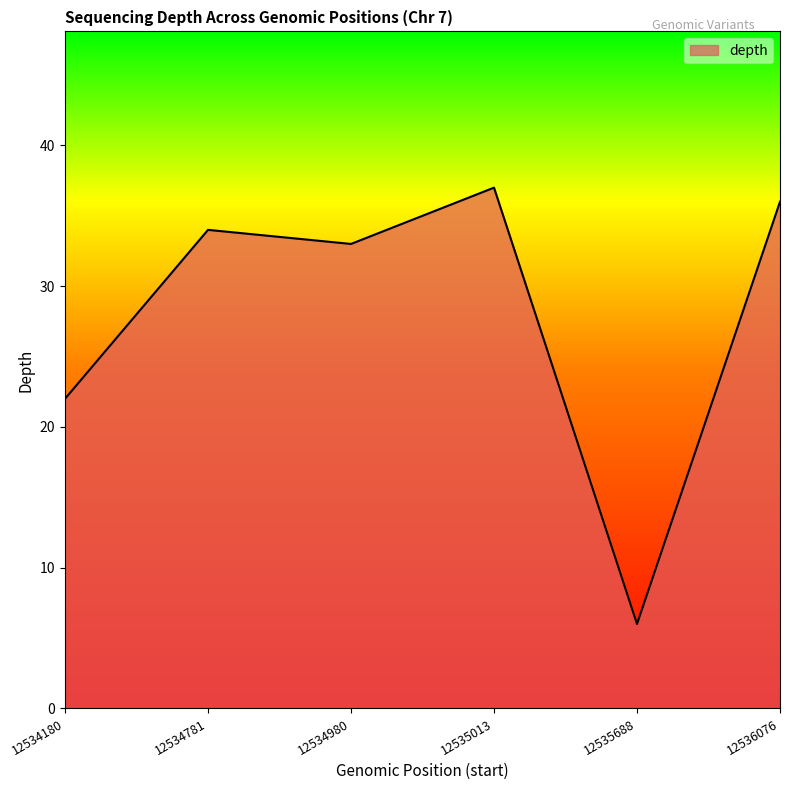

Approximately how many times larger is the value at 12534980 compared to 12536076?

0.9